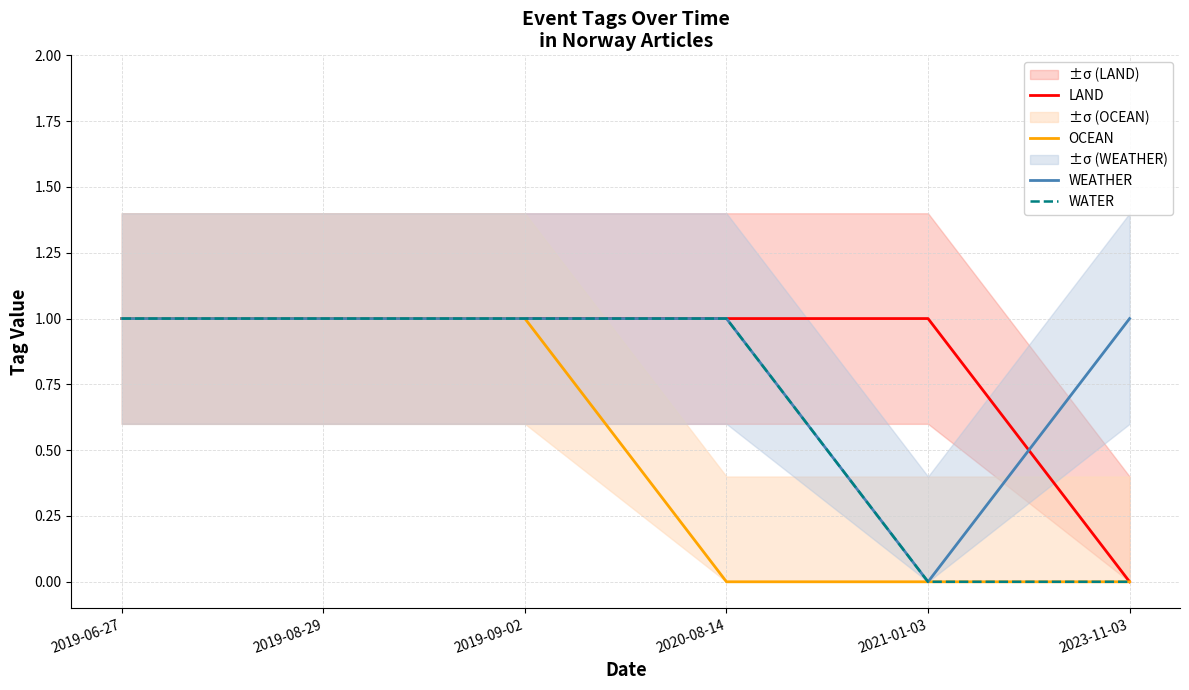

What value does the LAND series have at 2019-08-29?

1